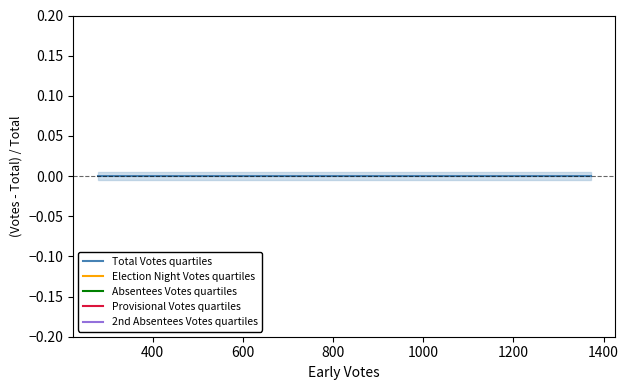

True or false: Election Night Votes quartiles has more than 0 interior local peaks.

True